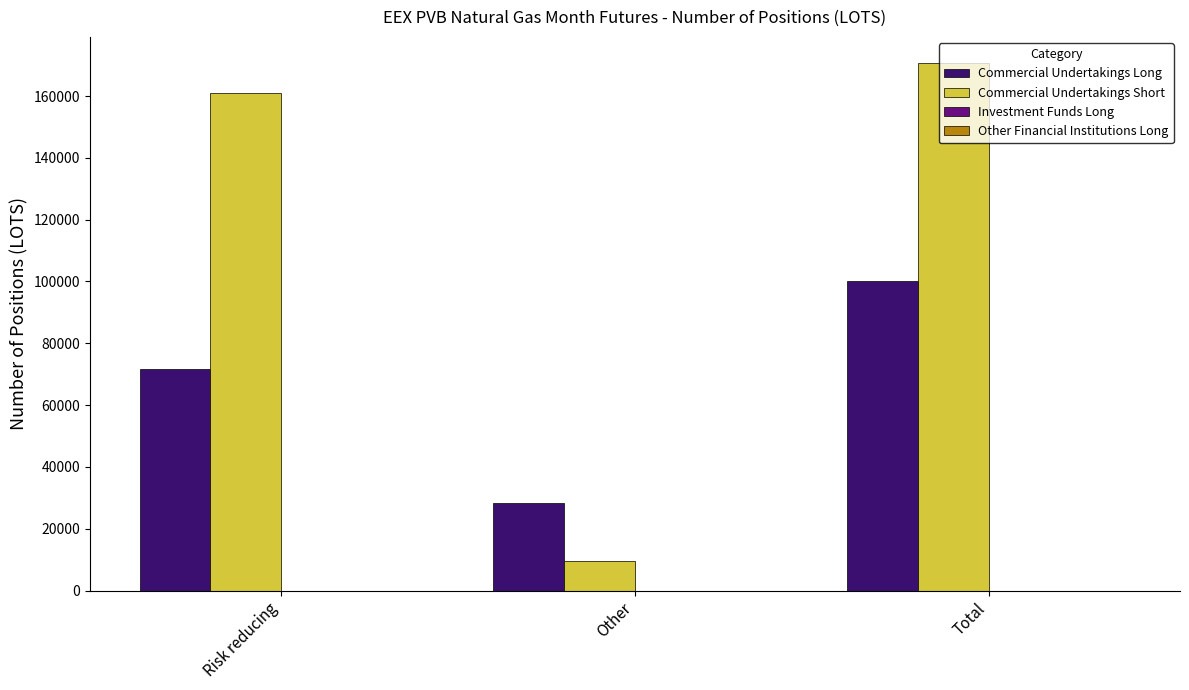

What is the approximate value of Commercial Undertakings Long at Other, to the nearest 10?

28310